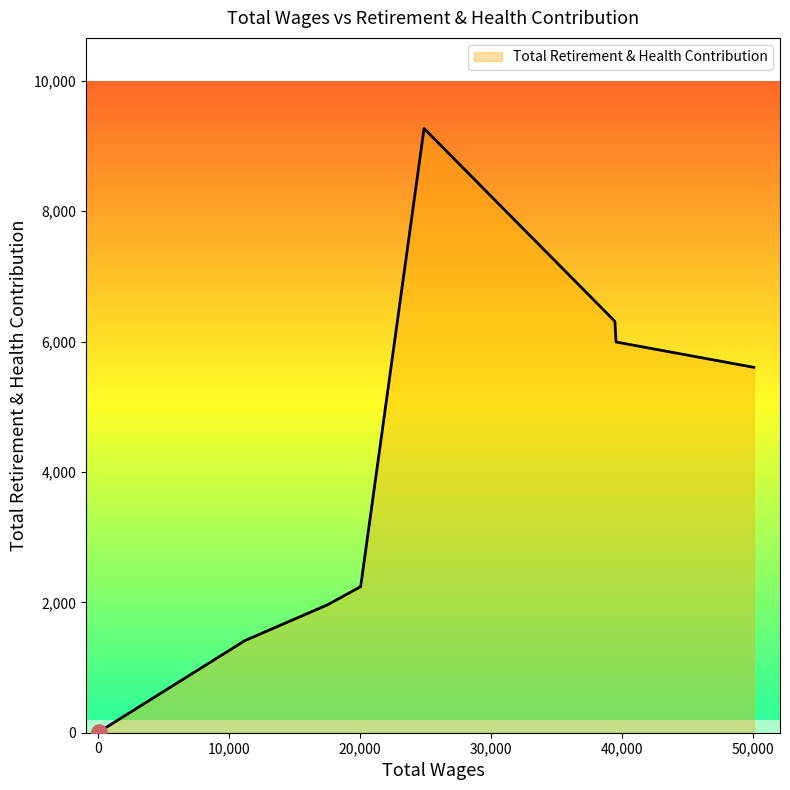

What is the ratio of the value at 20061.0 to the value at 39449.0?

0.4